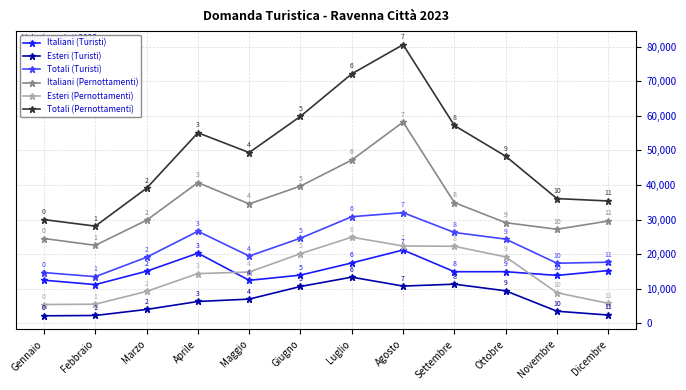

What is the maximum value shown in the chart?

80549